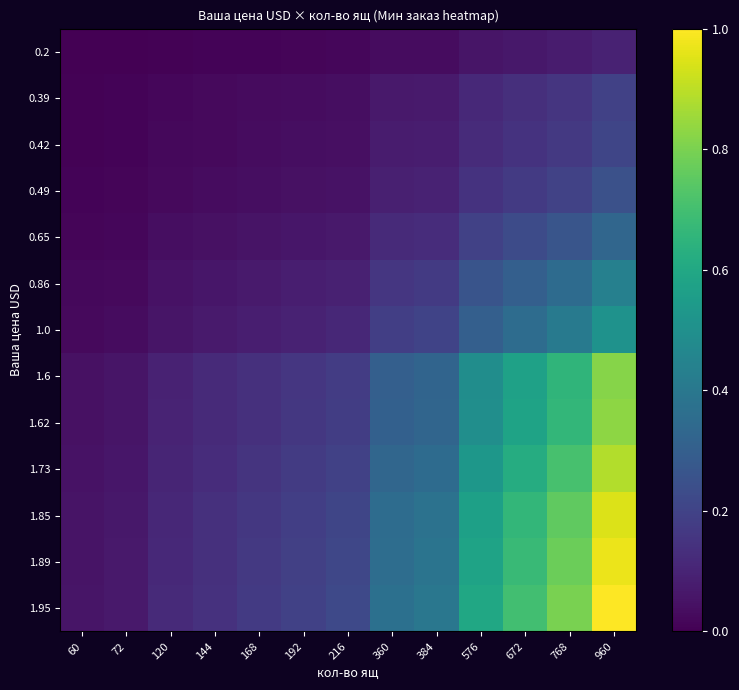

Which category has the highest value in the 1.6 series?

960